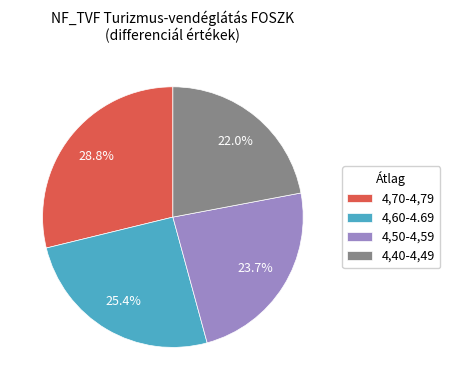

How many slices are in this pie chart?

4